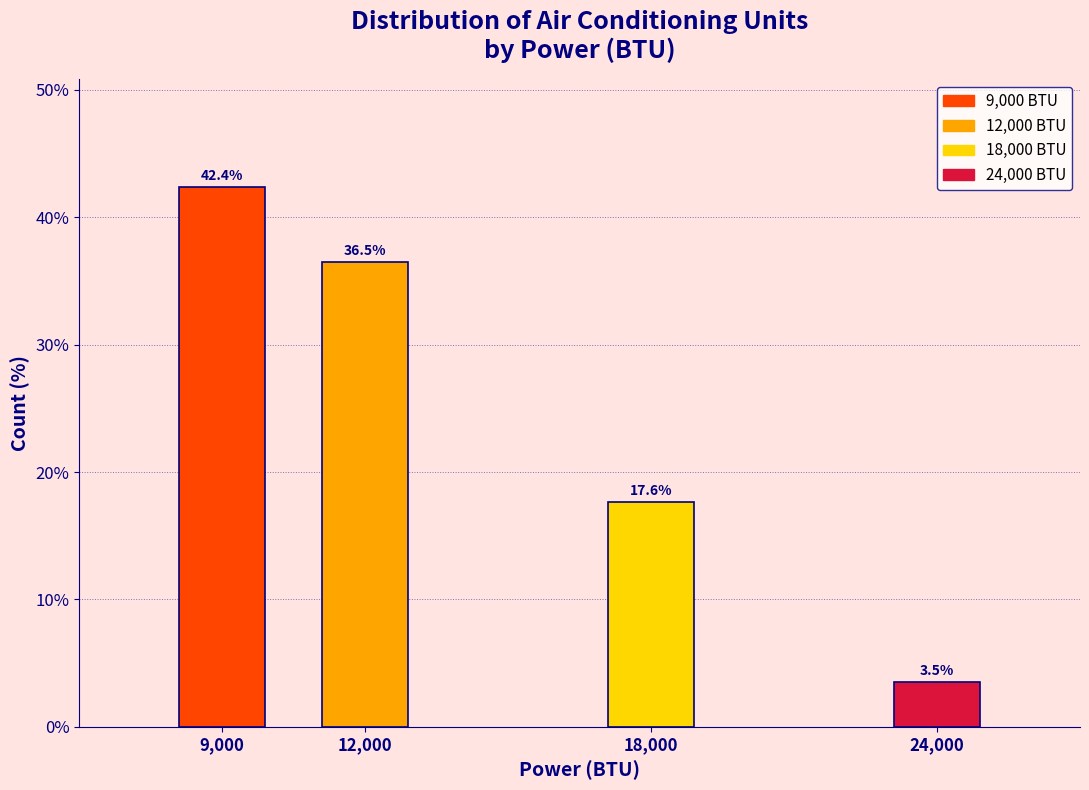

Reading right to left, transcribe all the data shown in this chart.

3.5	17.6	36.5	42.4